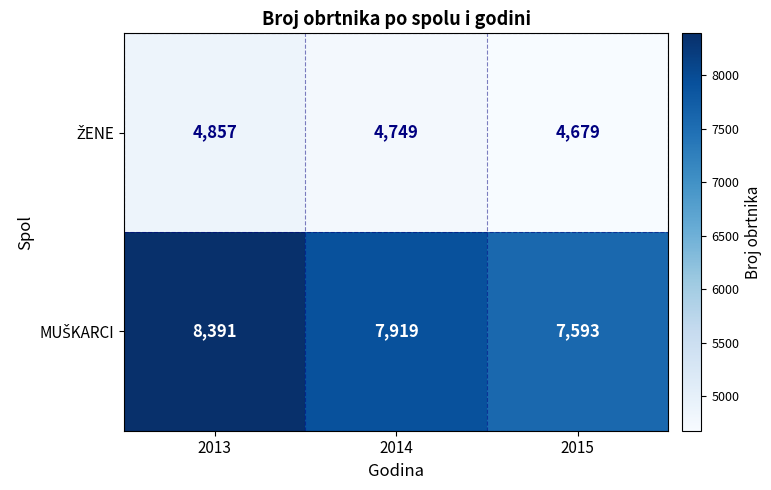

Which category has the highest value across all series?

2013